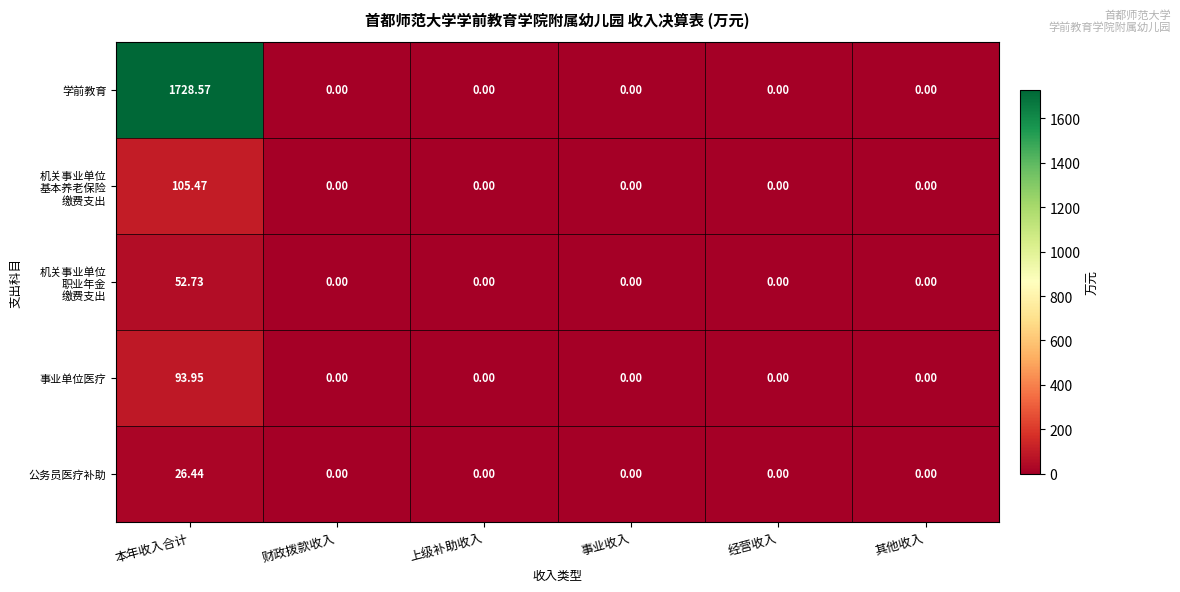

Which series has the largest total across all categories?

学前教育